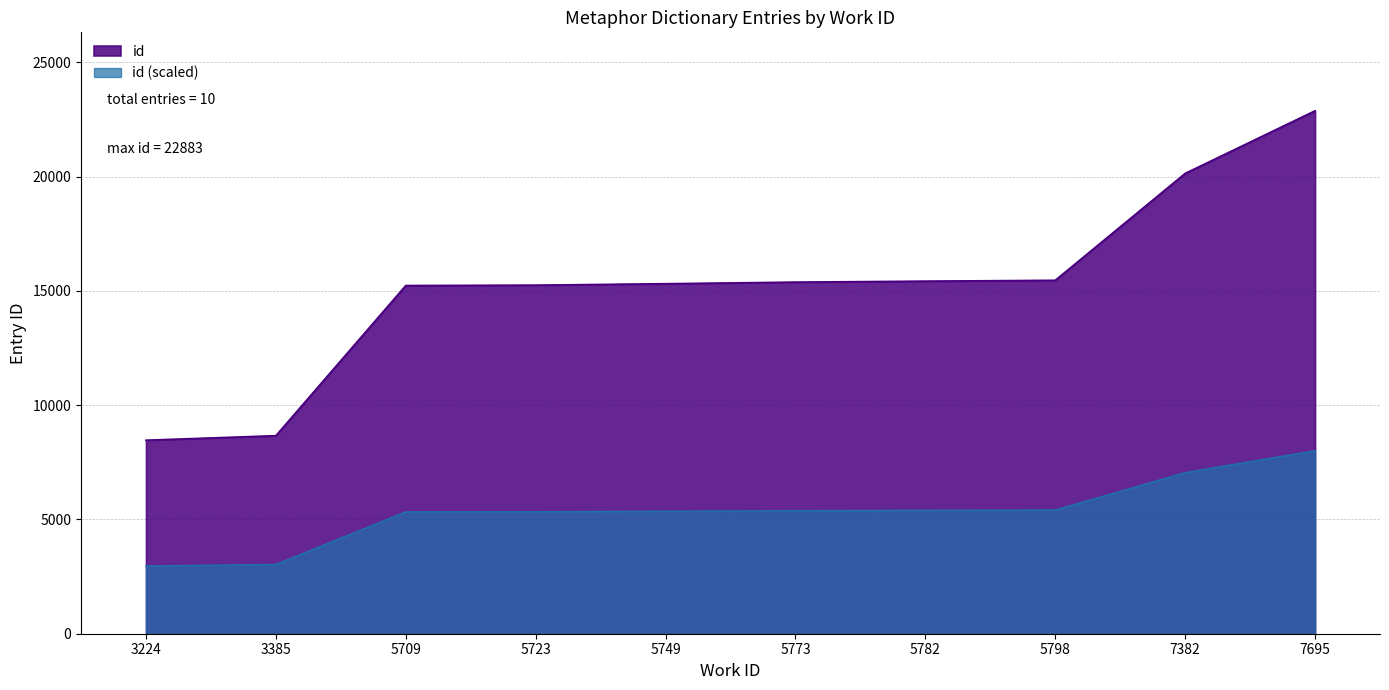

What is the value of the 9th point from the left?

20143